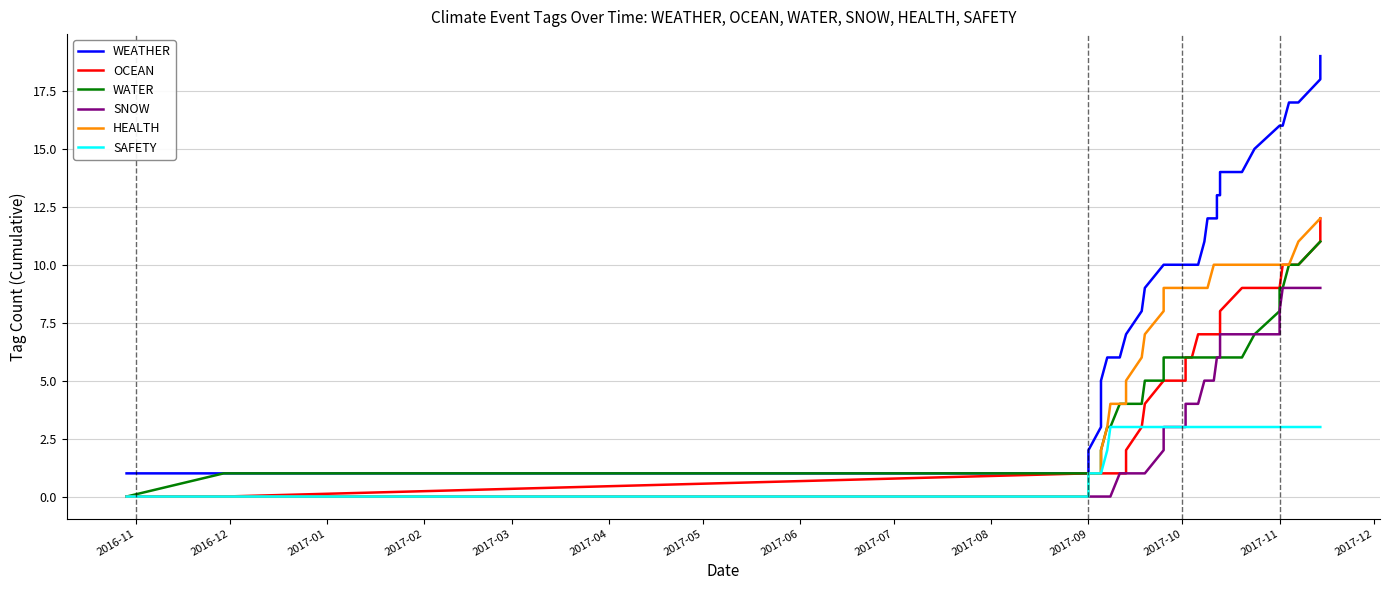

List the series in order of their peak value, lowest first.

SAFETY, SNOW, WATER, OCEAN, HEALTH, WEATHER